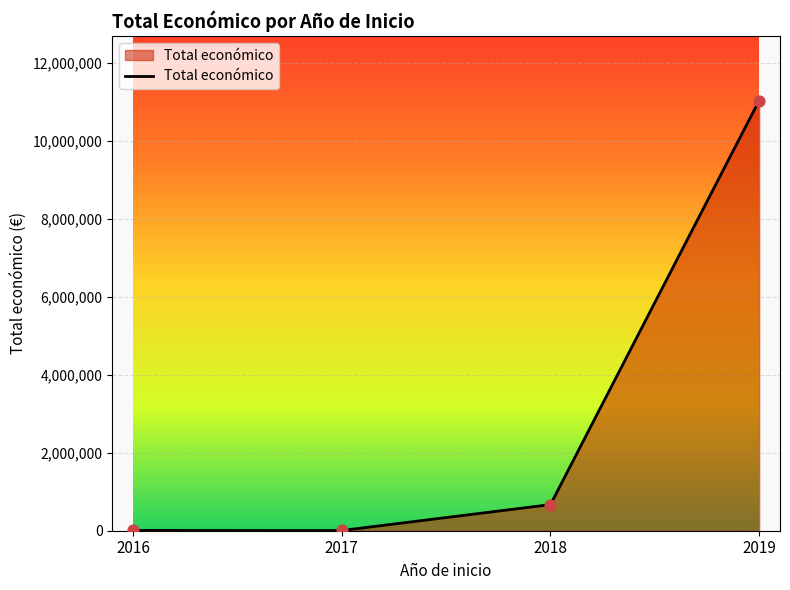

What is the greatest value displayed?

11040236